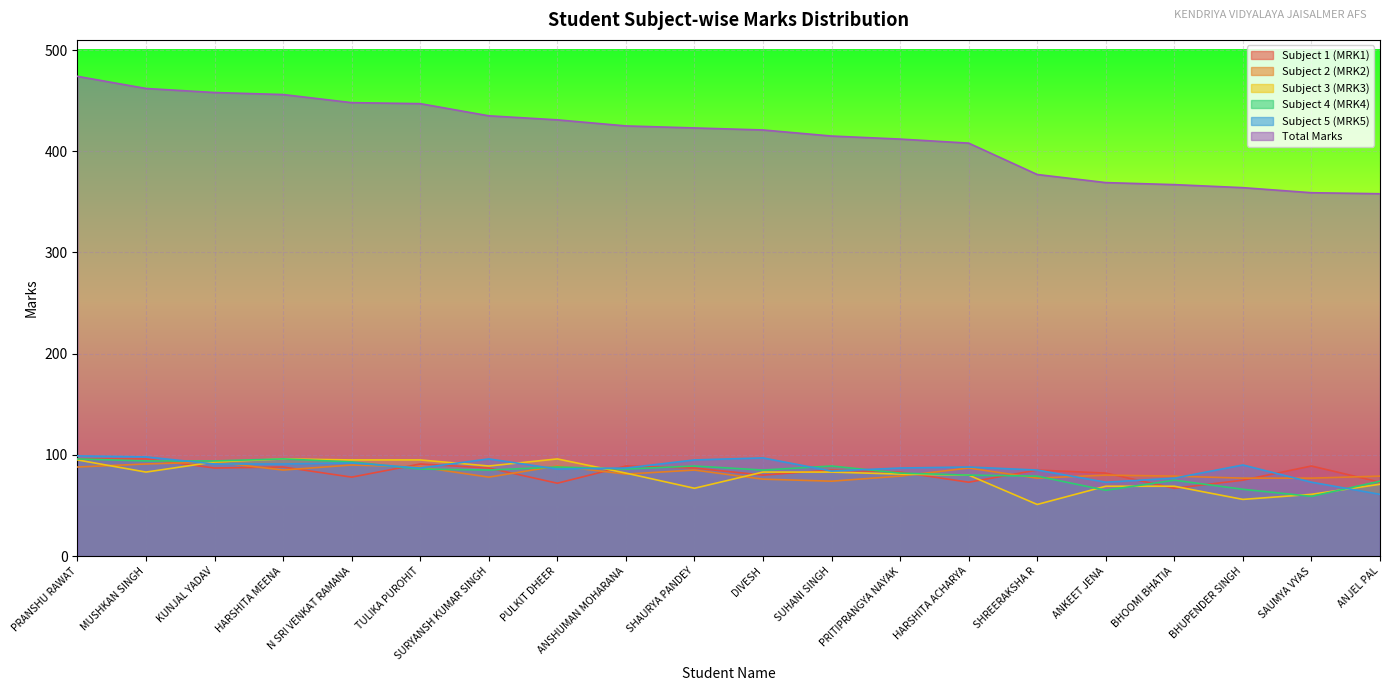

What is the difference between the Subject 3 (MRK3) values at SAUMYA VYAS and PRANSHU RAWAT?

34